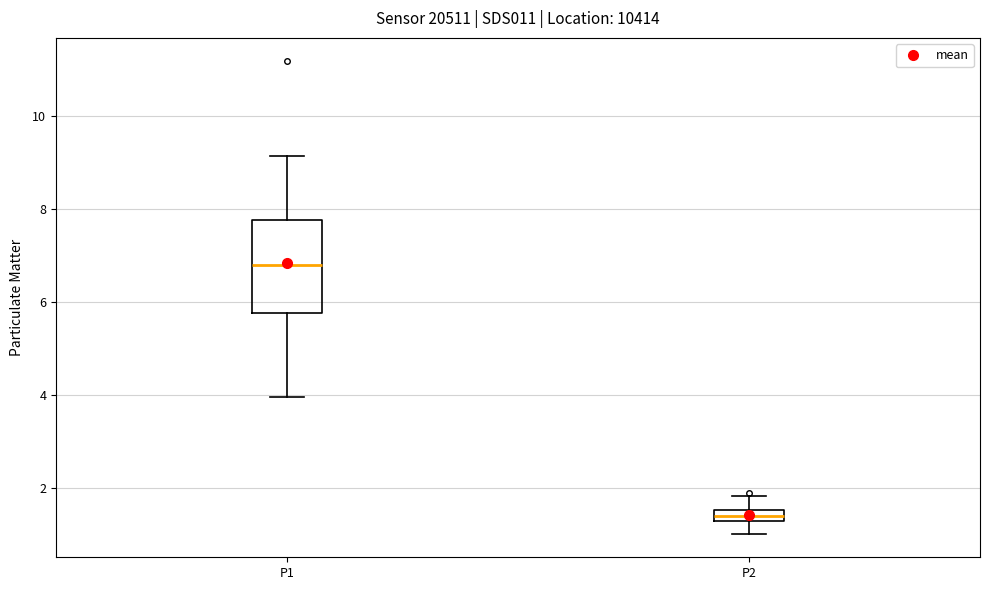

Where does the lower whisker of the box for P2 end on the y-axis? The values are not printed on the chart, so give them approximately, as read against the axis.

1.0